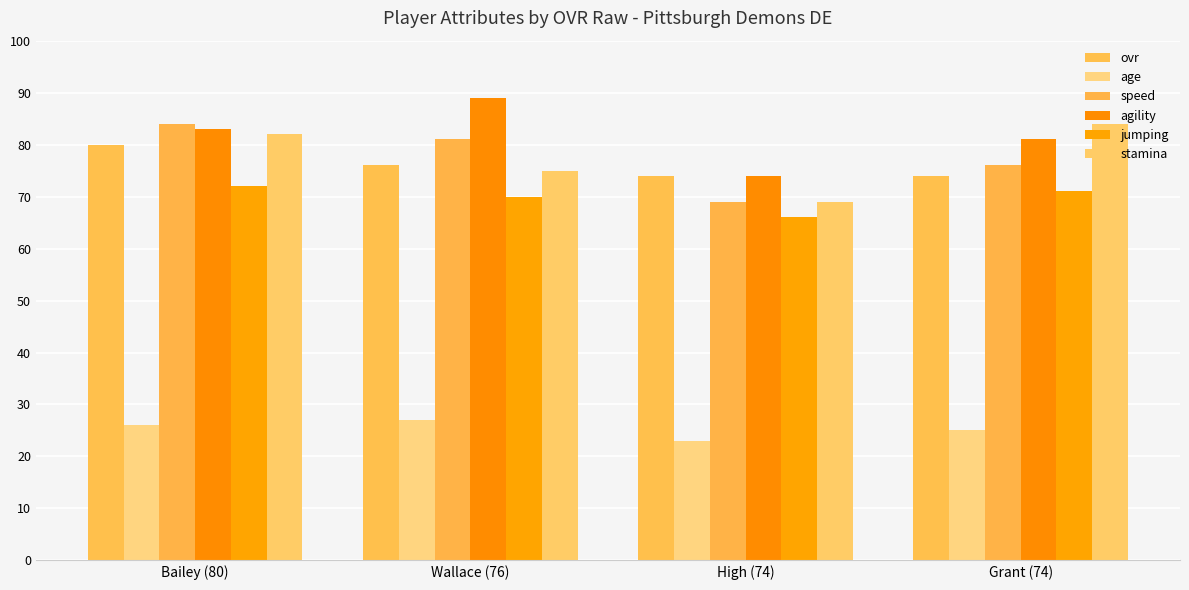

What is the total value across all series at Wallace (76)?

418